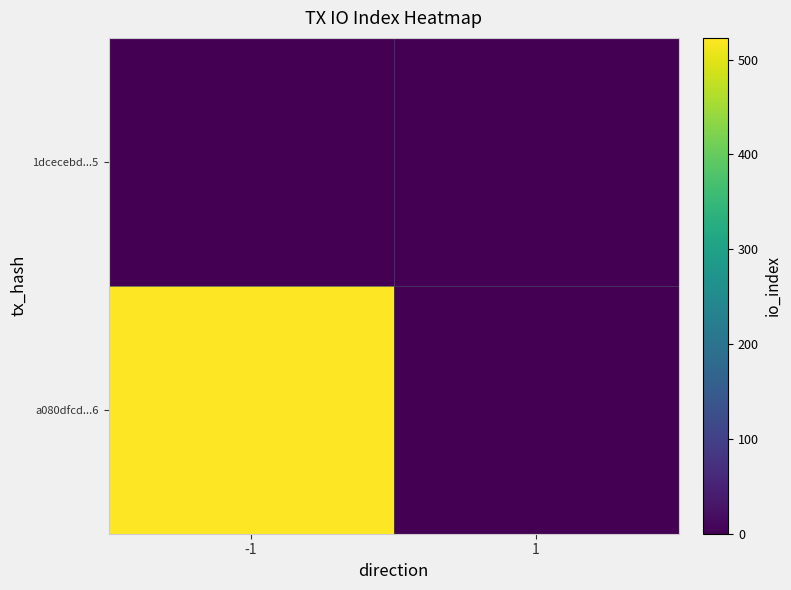

Count the number of data series in this chart.

2